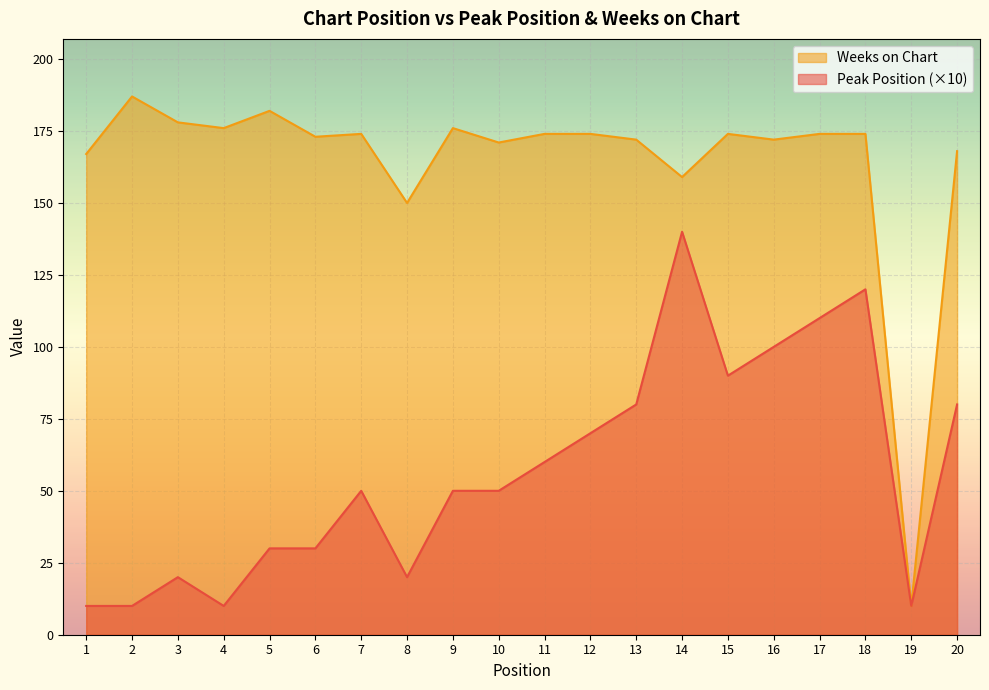

Which has a higher value, 9 or 4?

9